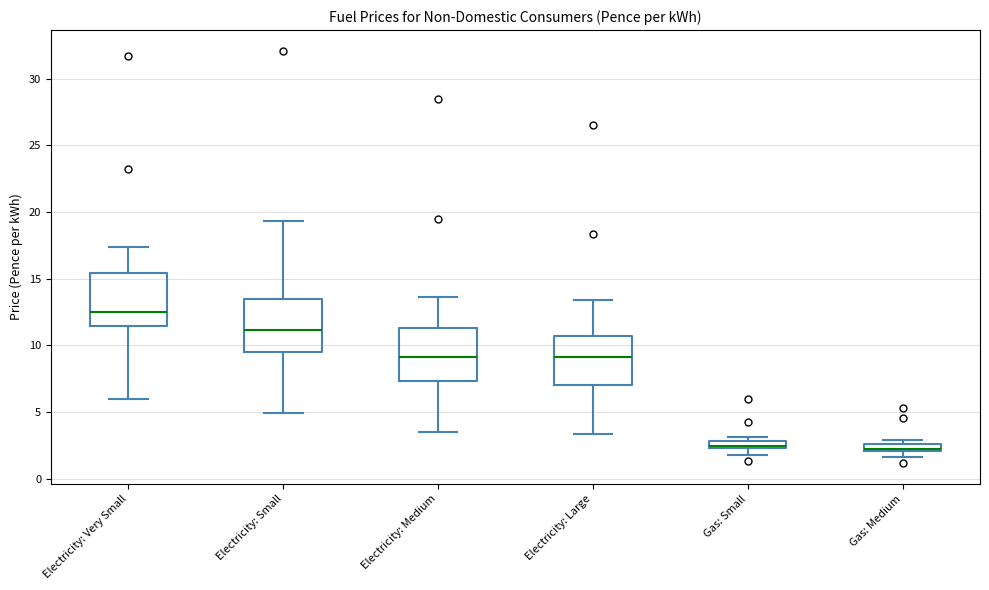

Where is the lower edge of the box for Gas: Medium on the y-axis? The values are not printed on the chart, so give them approximately, as read against the axis.

2.0